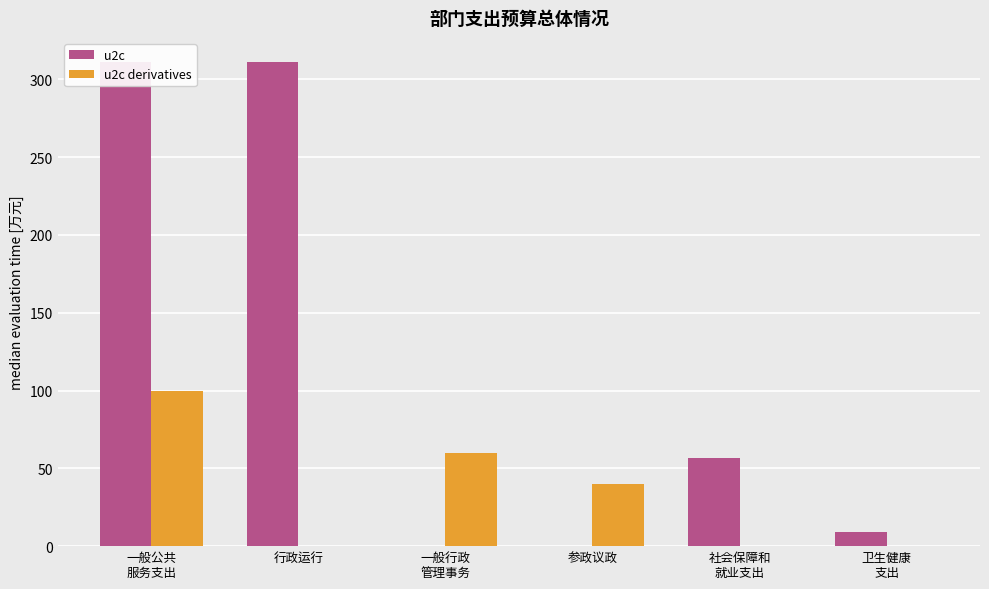

What is the difference between the u2c values at 一般行政
管理事务 and 社会保障和
就业支出?

57.0